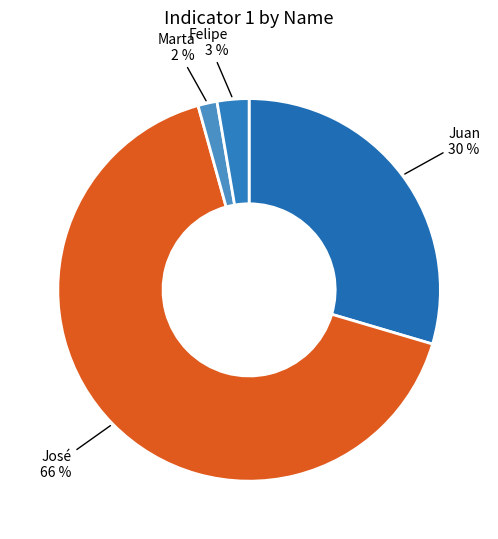

To the nearest percent, what percentage of the pie is Marta?

2%